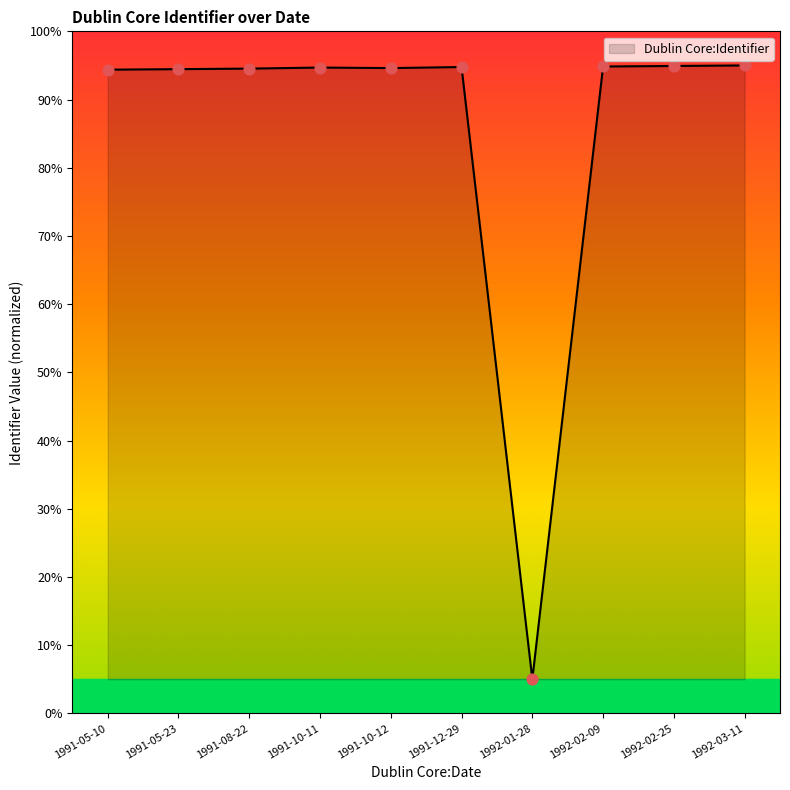

What is the change in value from 1991-05-23 to 1991-12-29?

+0.3